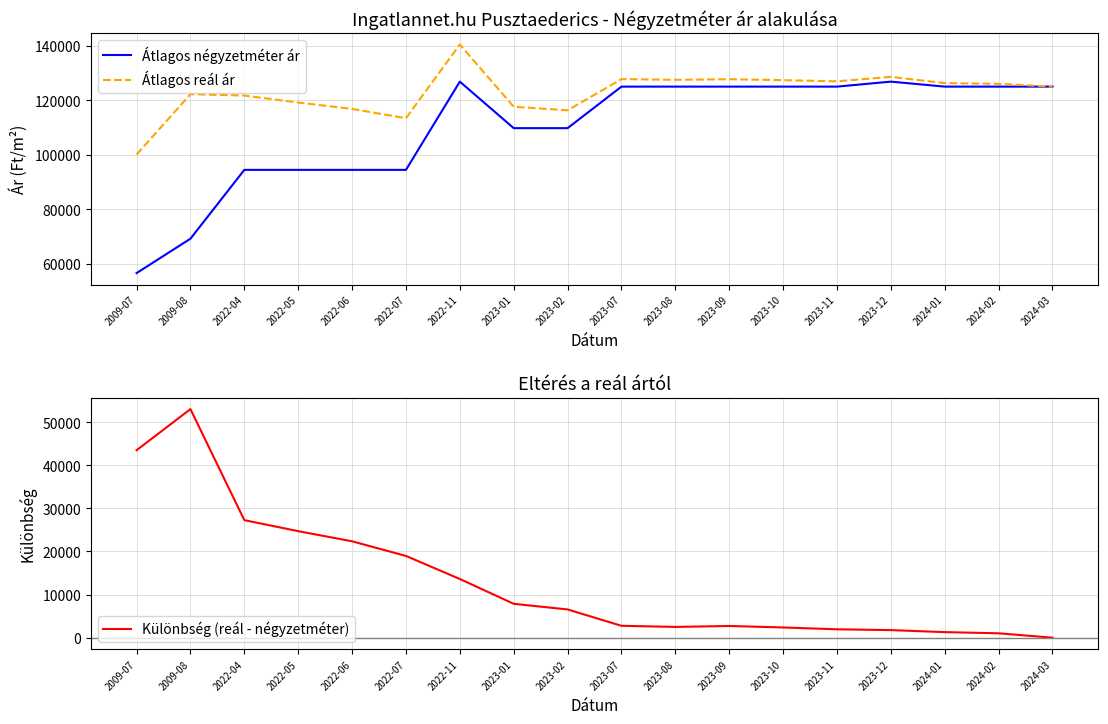

Is this an area chart (filled region under the line)?

No